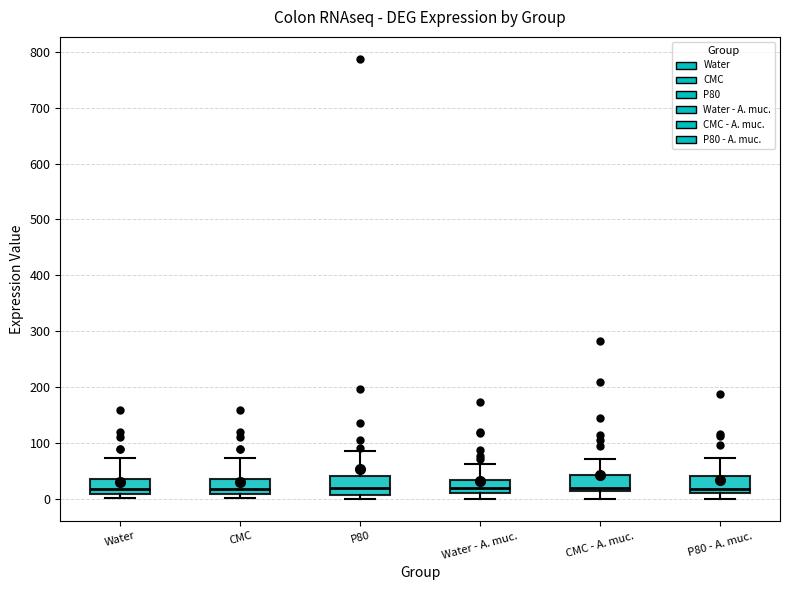

Where does the upper whisker of the box for CMC end on the y-axis? The values are not printed on the chart, so give them approximately, as read against the axis.

70